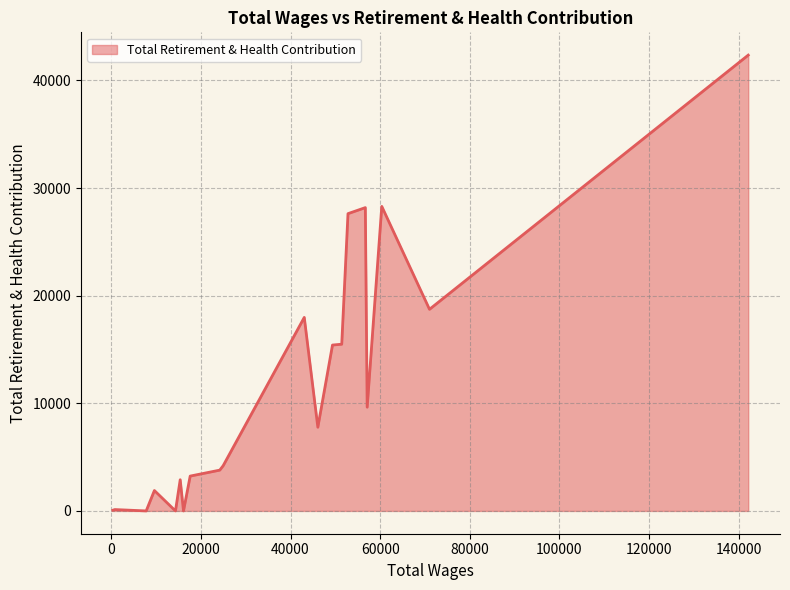

What is the greatest value displayed?

42346